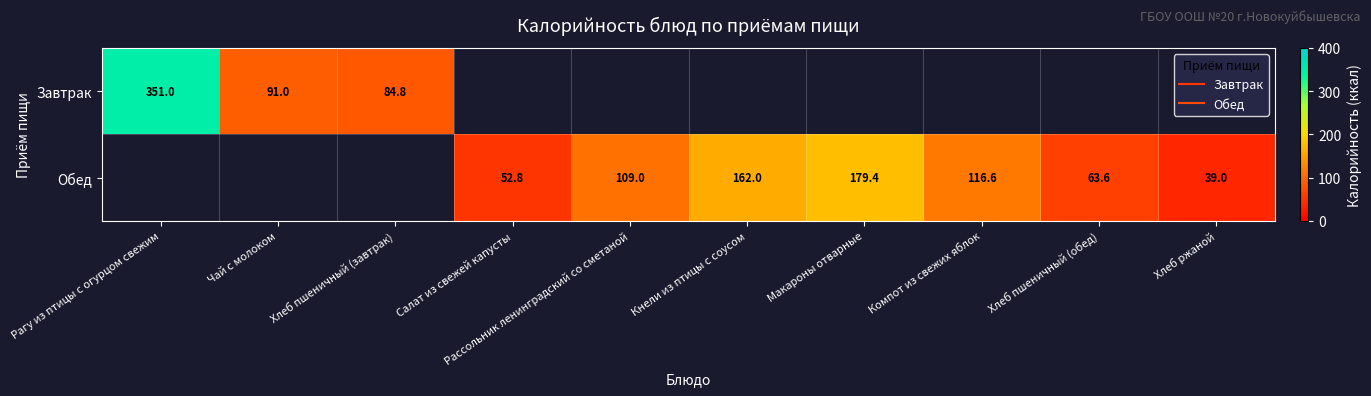

Which series has the widest spread of values?

Завтрак